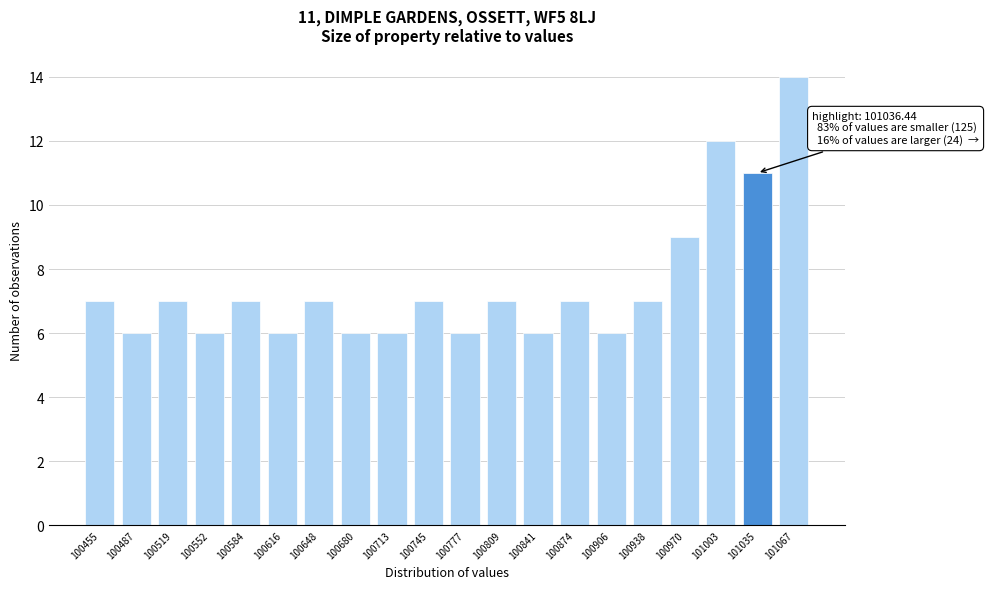

Reading left to right, list all the values displayed in this chart.

7	6	7	6	7	6	7	6	6	7	6	7	6	7	6	7	9	12	11	14